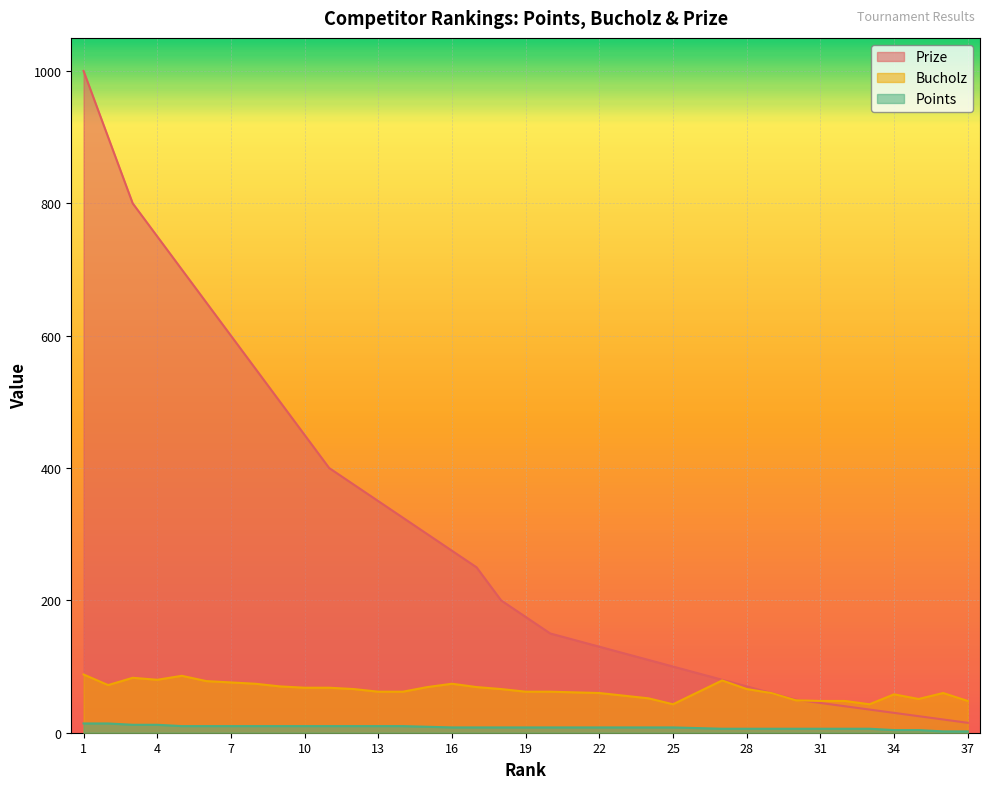

Where does the Prize series first go above 175?

1